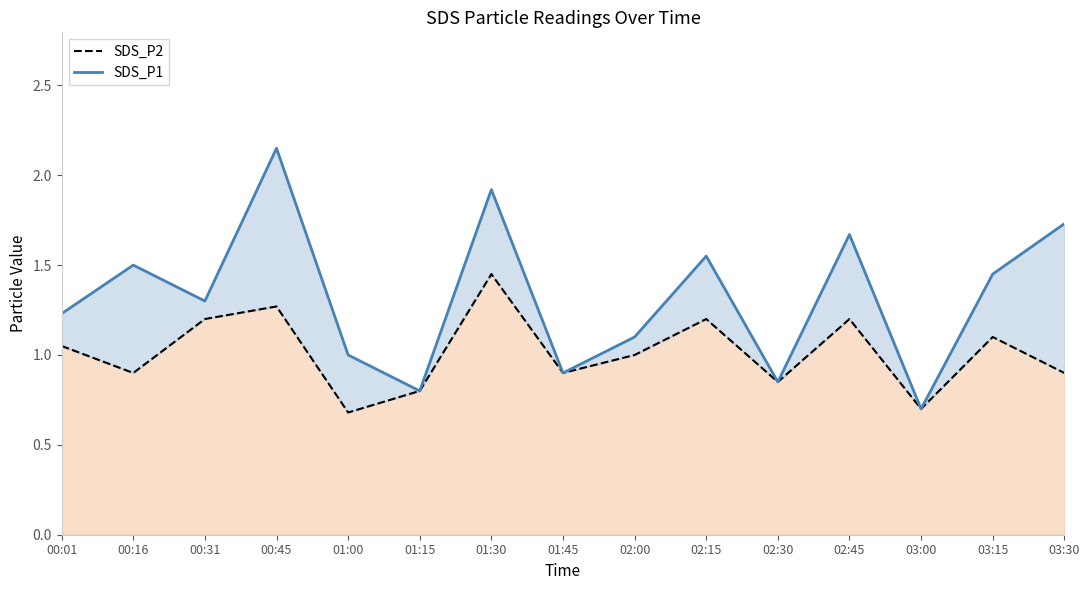

True or false: SDS_P2 and SDS_P1 cross at least once.

False